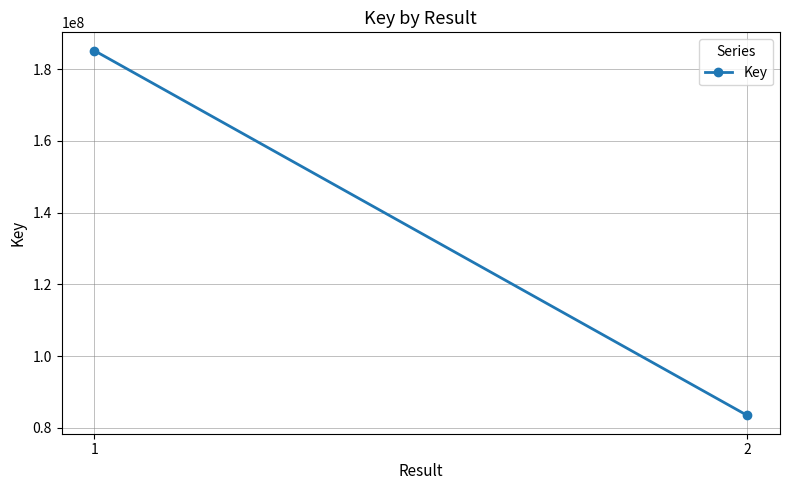

At which label is the value closest to 134311618?

2